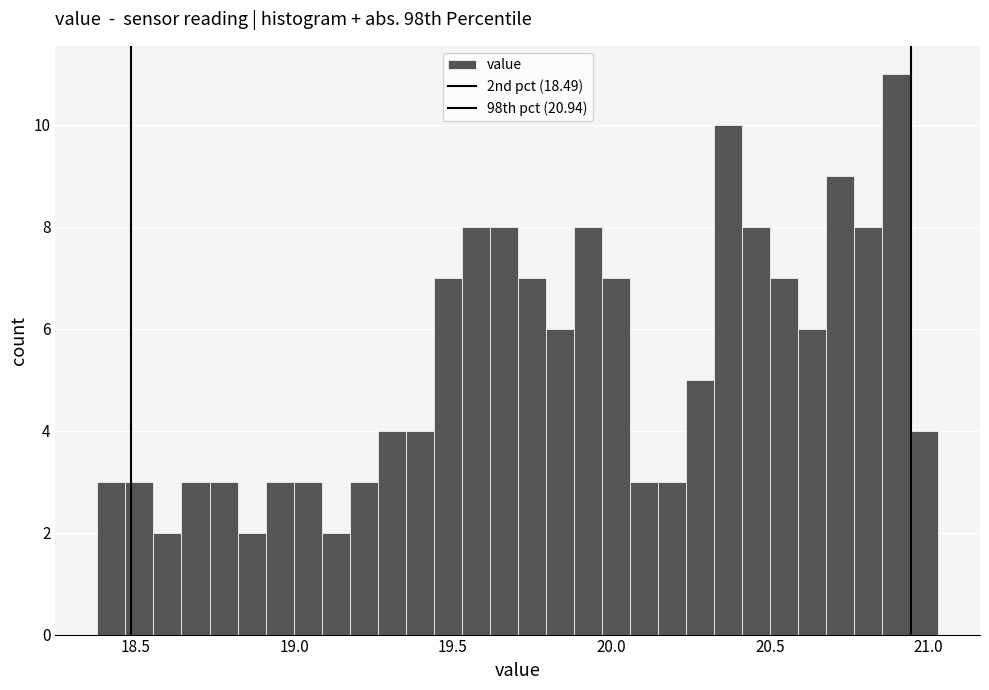

Around what value on the x-axis is the tallest bar? Give the approximate position of its centre, as read against the axis.

20.90